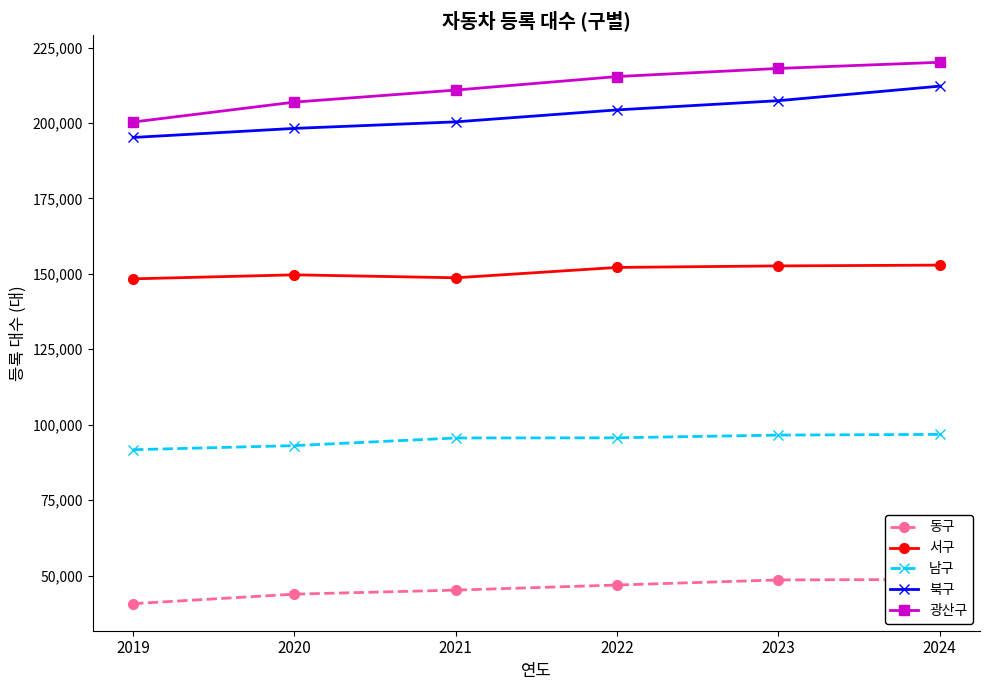

The 서구 series shows 52116 at 2023. True or false?

False